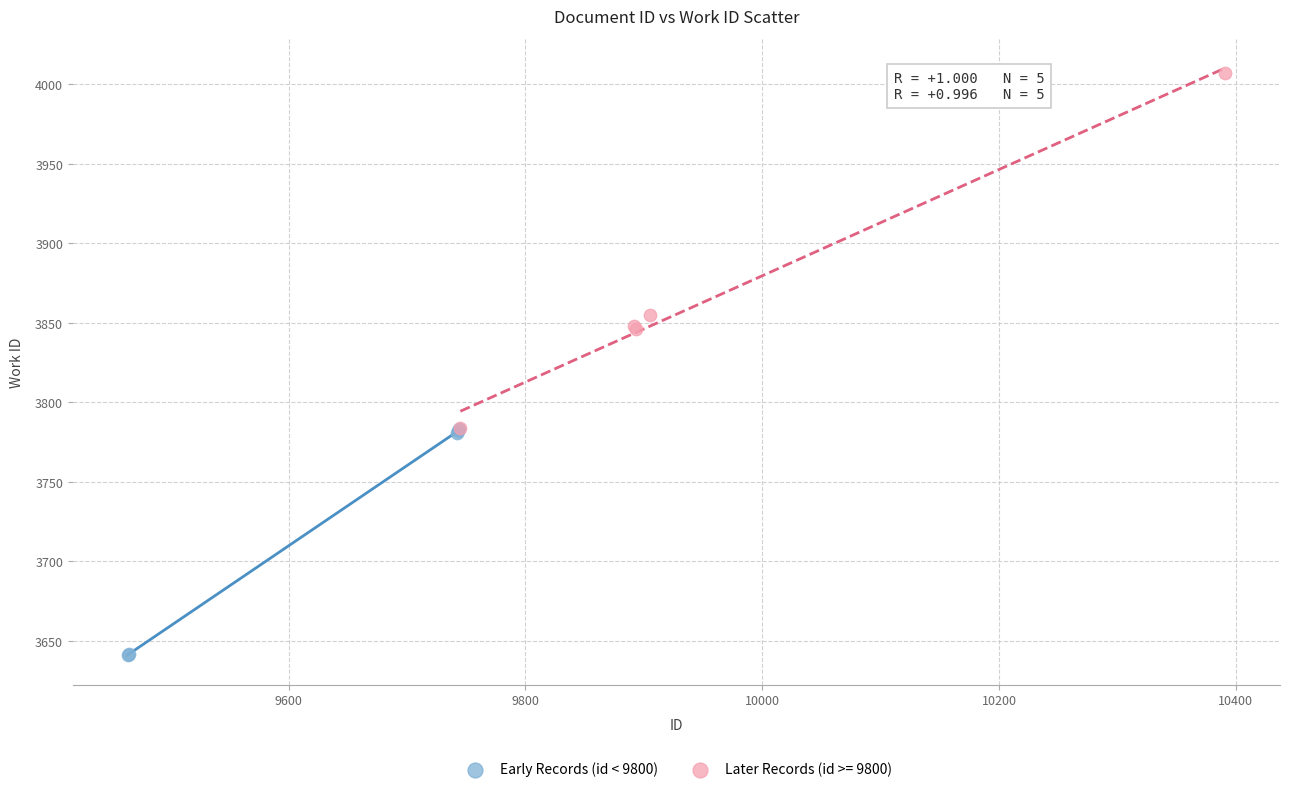

Which series reaches the maximum Y coordinate?

Later Records (id >= 9800)